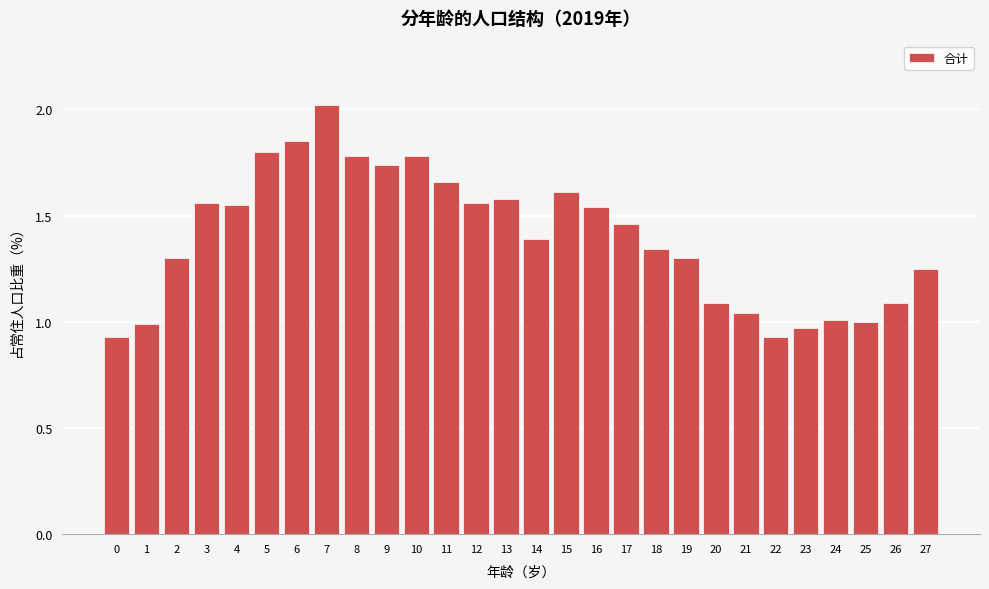

What is the ratio of the value at 13 to the value at 26?

1.4